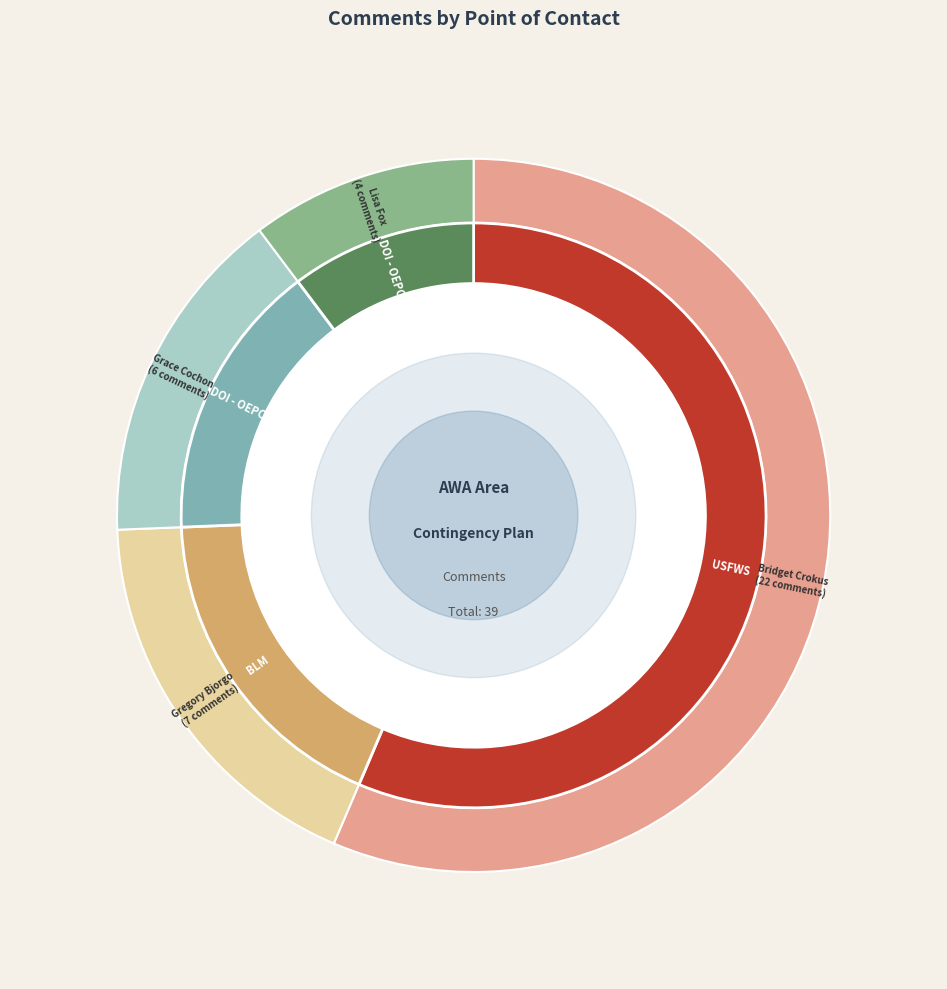

How many segments does this pie chart have?

4